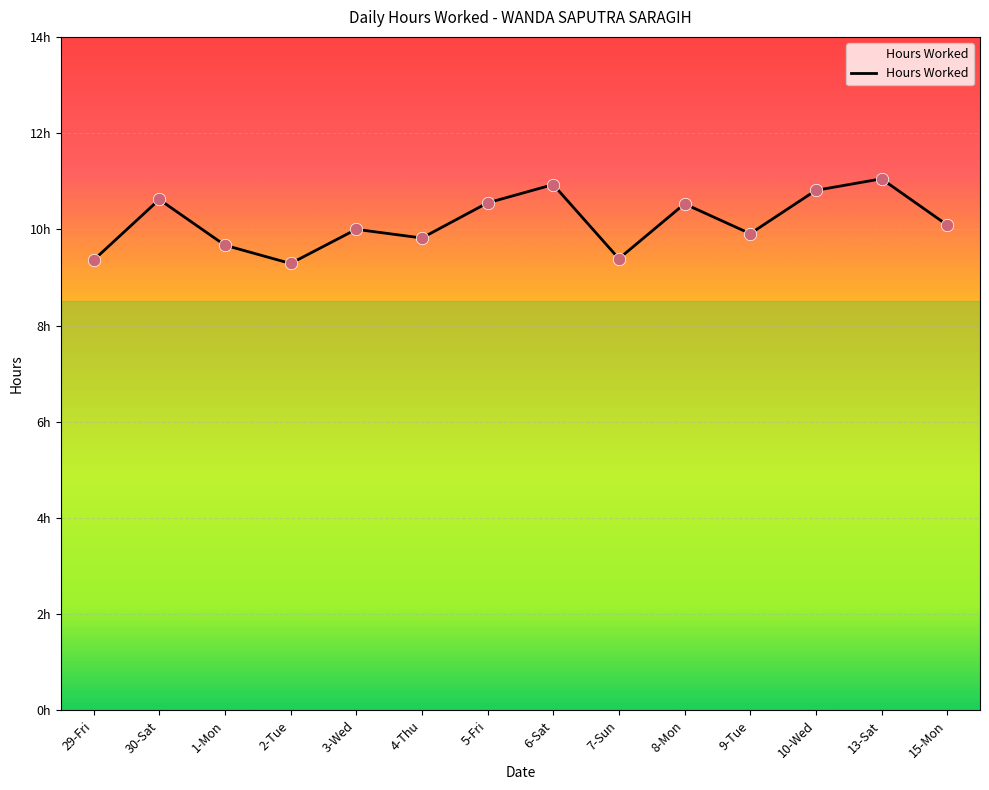

What is the change in value from 9-Tue to 13-Sat?

+1.1